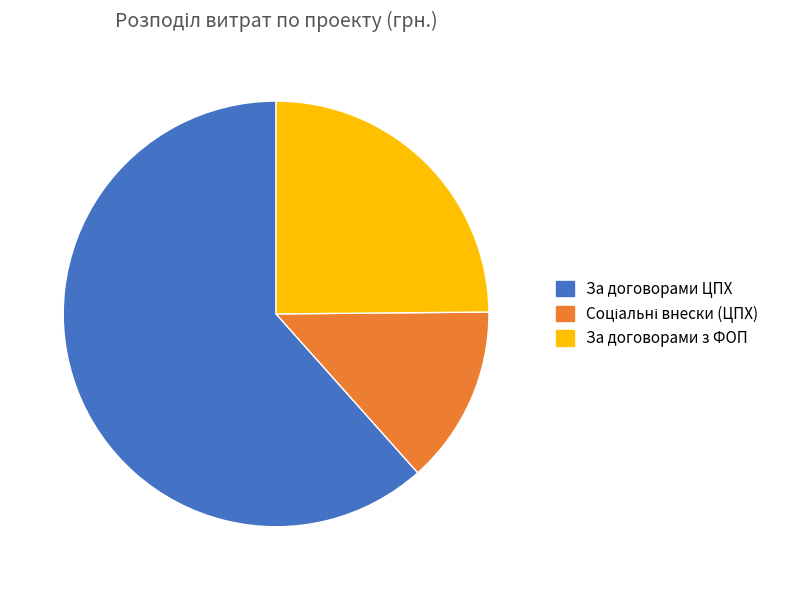

Is it true that За договорами ЦПХ is 62% of the pie?

True